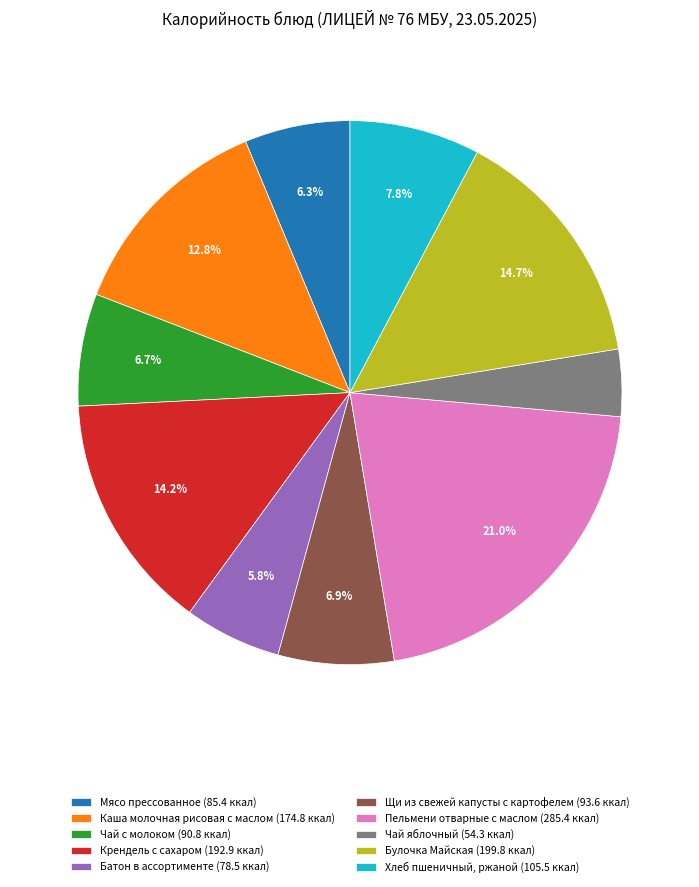

To the nearest percent, what is the difference between the largest and smallest slice percentages?

17%